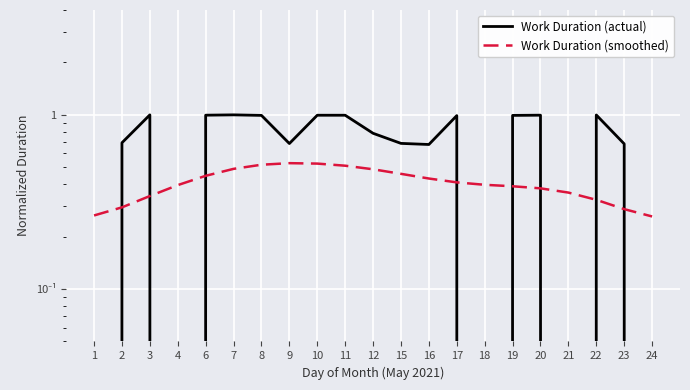

Which series has the largest total across all categories?

Work Duration (actual)